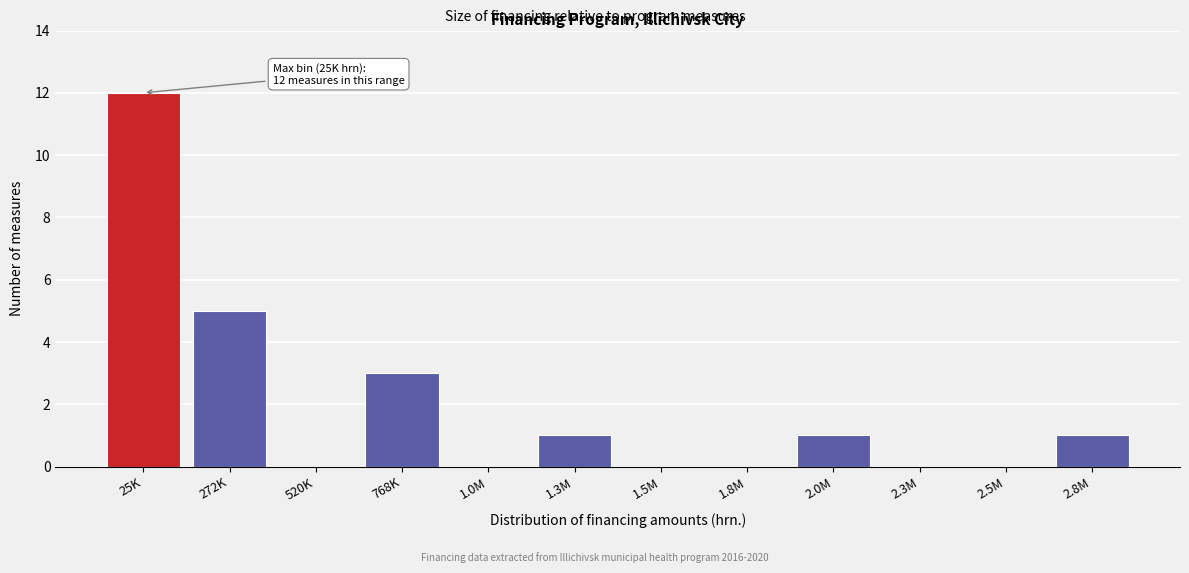

Reading left to right, list all the values displayed in this chart.

25K=12	272K=5	520K=0	768K=3	1.0M=0	1.3M=1	1.5M=0	1.8M=0	2.0M=1	2.3M=0	2.5M=0	2.8M=1